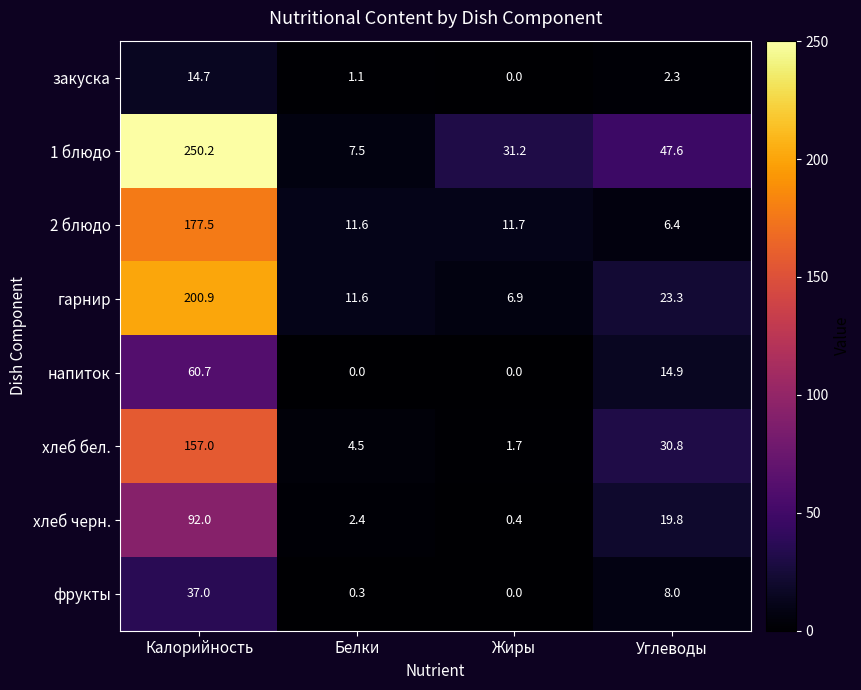

What is the total value across all series at Калорийность?

990.0